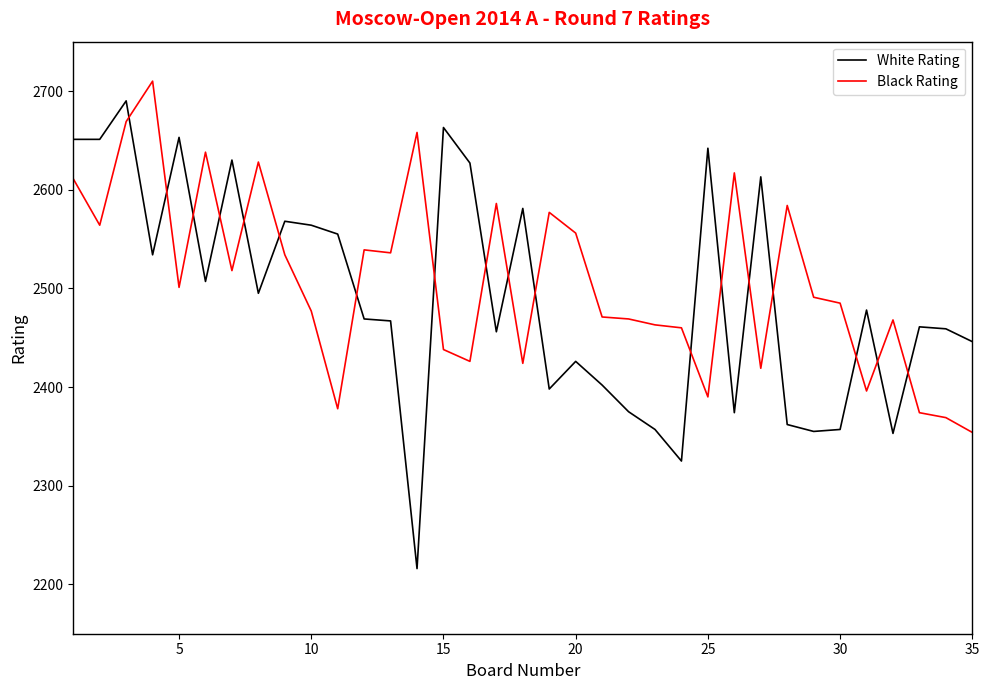

Does the chart display data point markers on the line(s)?

No